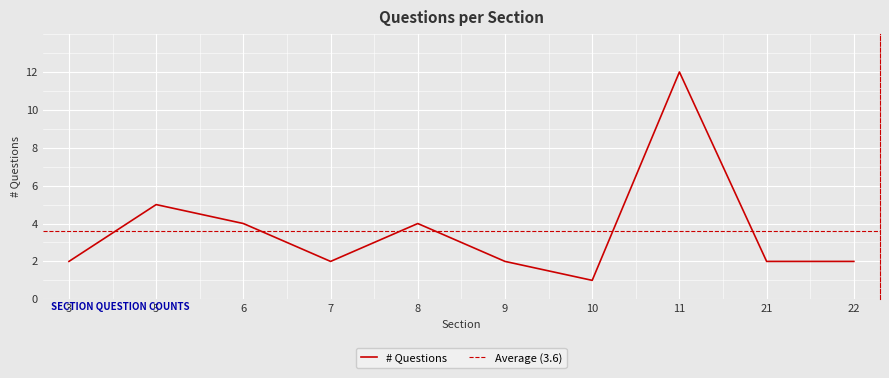

What is the sum of all values?

36